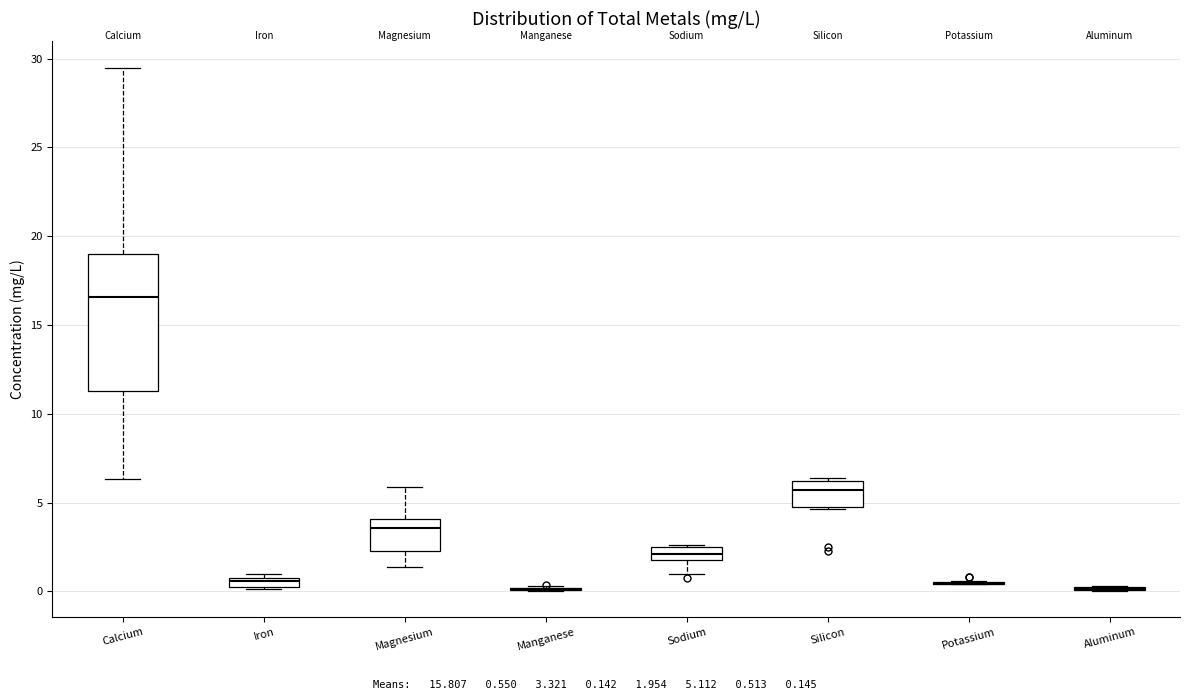

Comparing the boxes themselves (not the whiskers), which one is the tallest?

Calcium